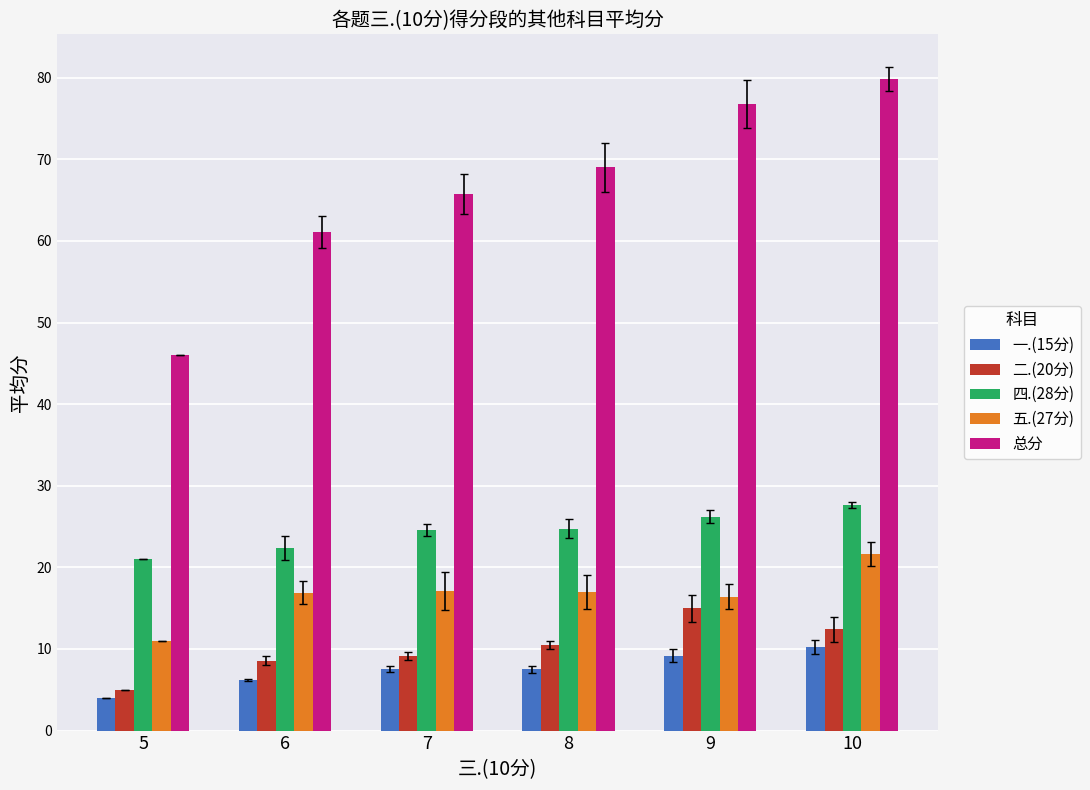

Is the value of 一.(15分) at 6 greater than the value of 二.(20分) at 6?

No